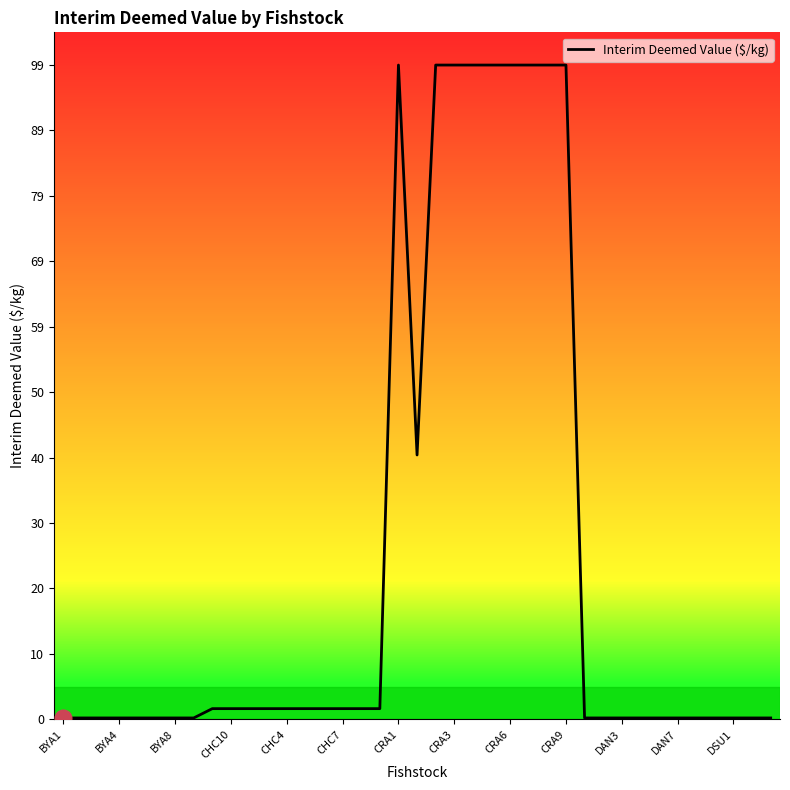

How many lines are shown in the chart?

1